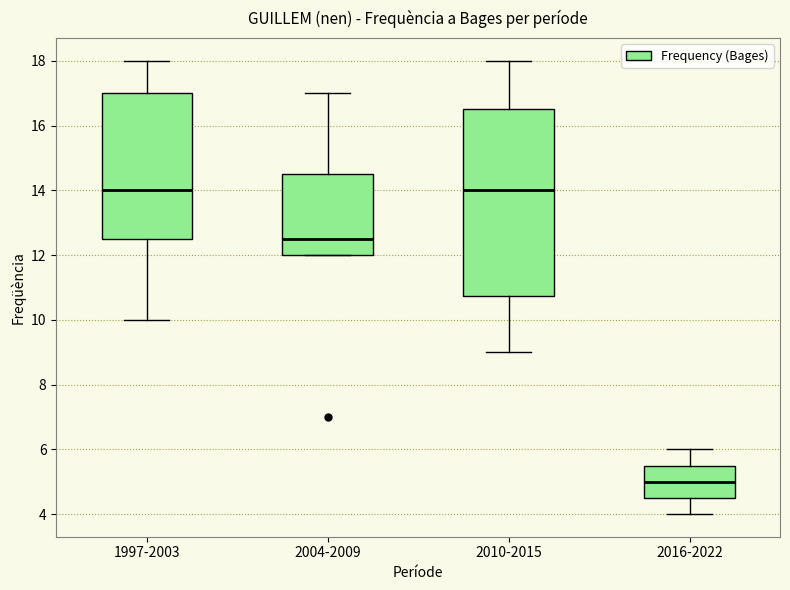

Which box is the tallest, from its lower edge to its upper edge?

2010-2015